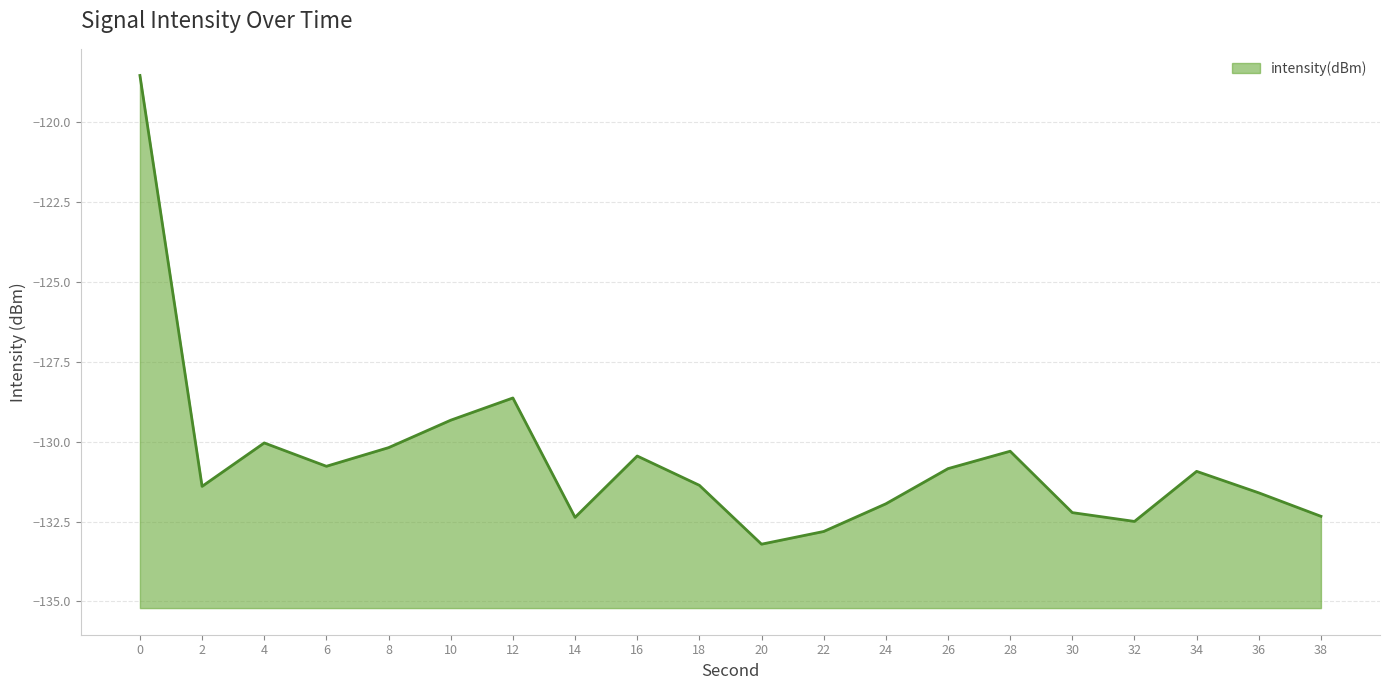

What is the average value?

-130.6